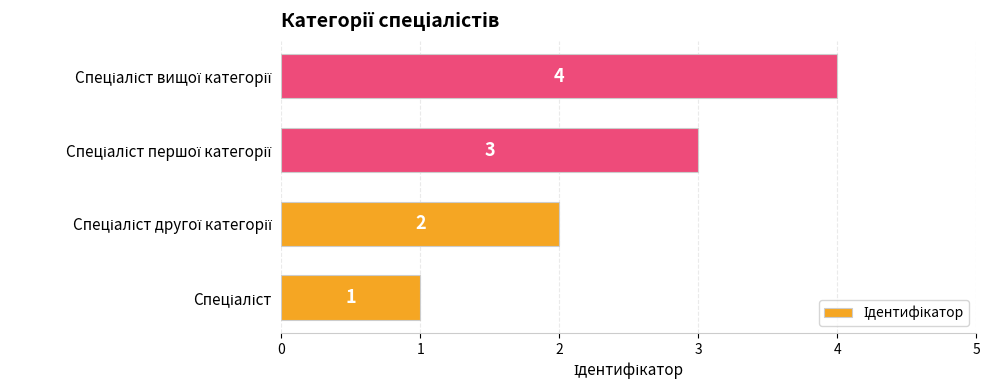

Count the values in the range 2 to 4.

3